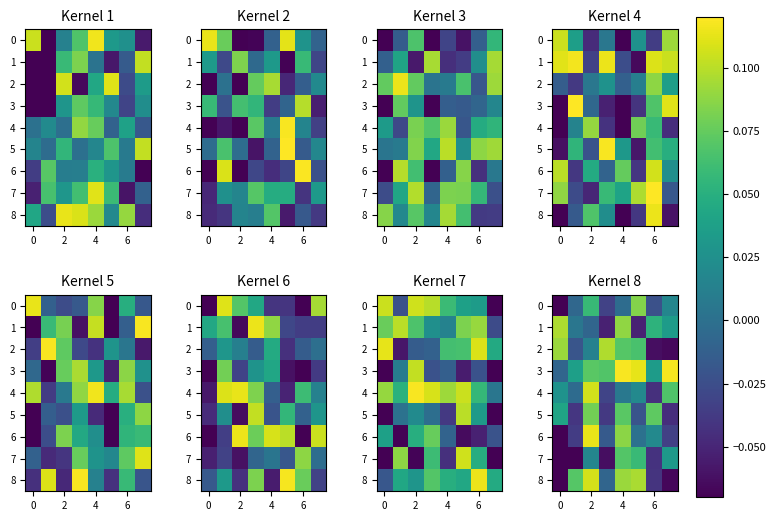

How many distinct data groups are displayed?

9